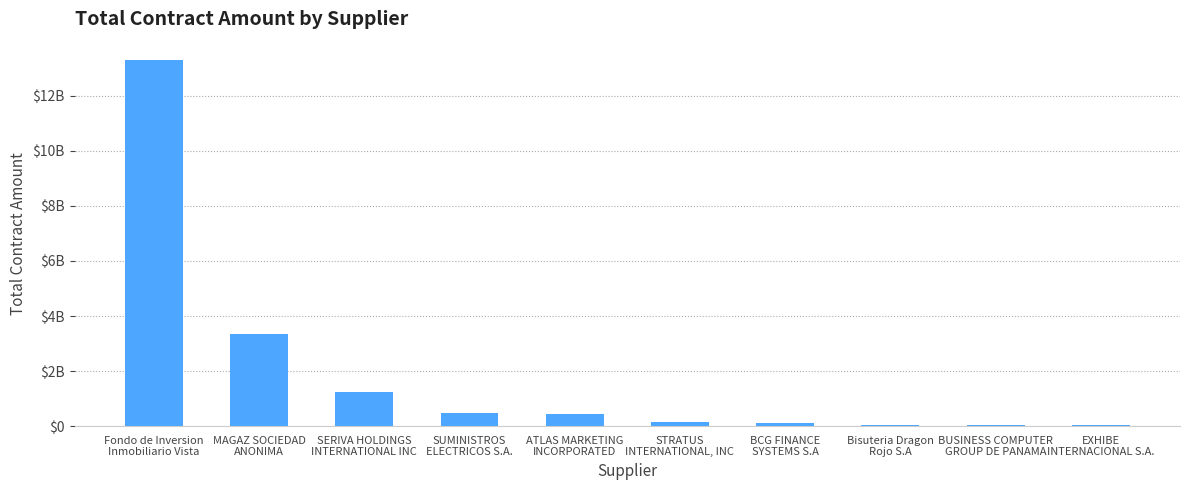

Rank the categories by value from lowest to highest.

EXHIBE
INTERNACIONAL S.A., BUSINESS COMPUTER
GROUP DE PANAMA, Bisuteria Dragon
Rojo S.A, BCG FINANCE
SYSTEMS S.A, STRATUS
INTERNATIONAL, INC, ATLAS MARKETING
INCORPORATED, SUMINISTROS
ELECTRICOS S.A., SERIVA HOLDINGS
INTERNATIONAL INC, MAGAZ SOCIEDAD
ANONIMA, Fondo de Inversion
Inmobiliario Vista